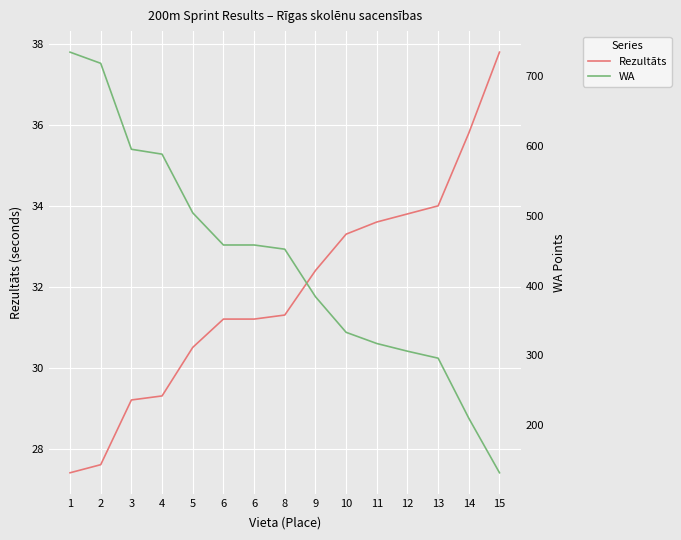

Which series has the largest range (max minus min)?

WA